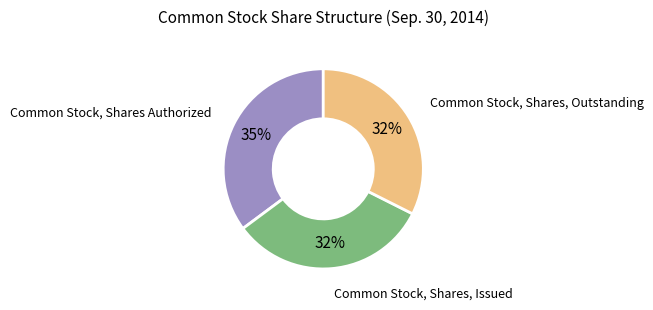

To the nearest percent, what is the difference between the largest and smallest slice percentages?

3%